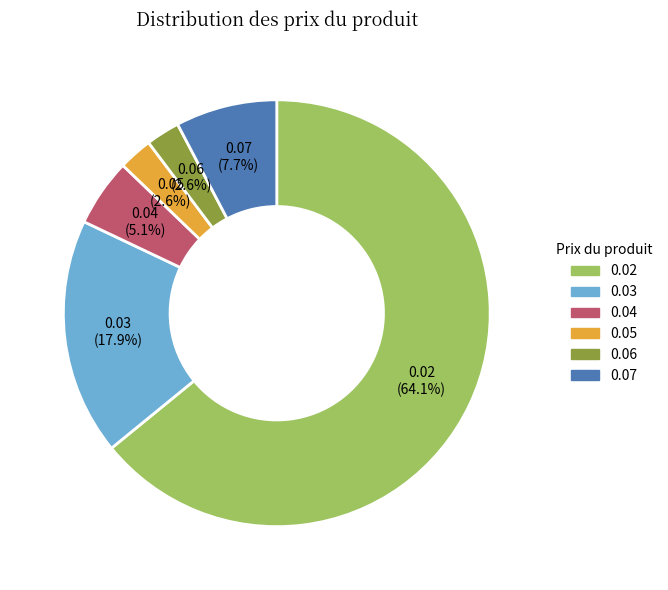

Which has a higher value, 0.07 or 0.05?

0.07